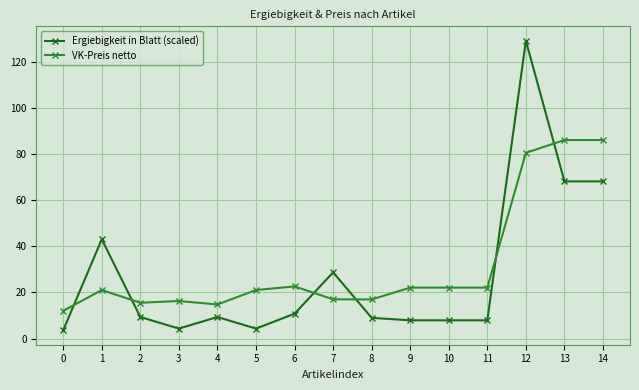

What is the maximum value for VK-Preis netto?

86.0